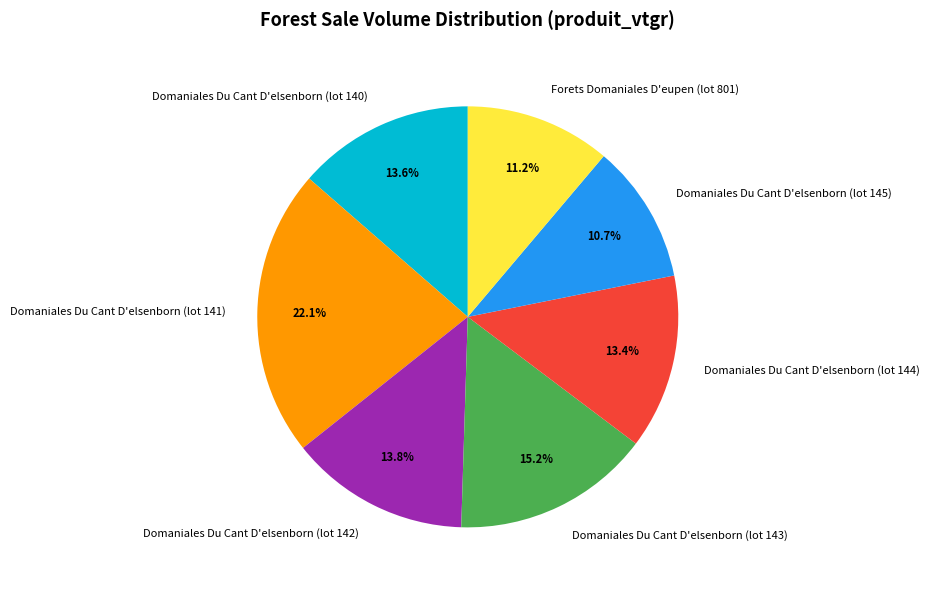

To the nearest percent, what portion does Domaniales Du Cant D'elsenborn (lot 143) represent?

15%